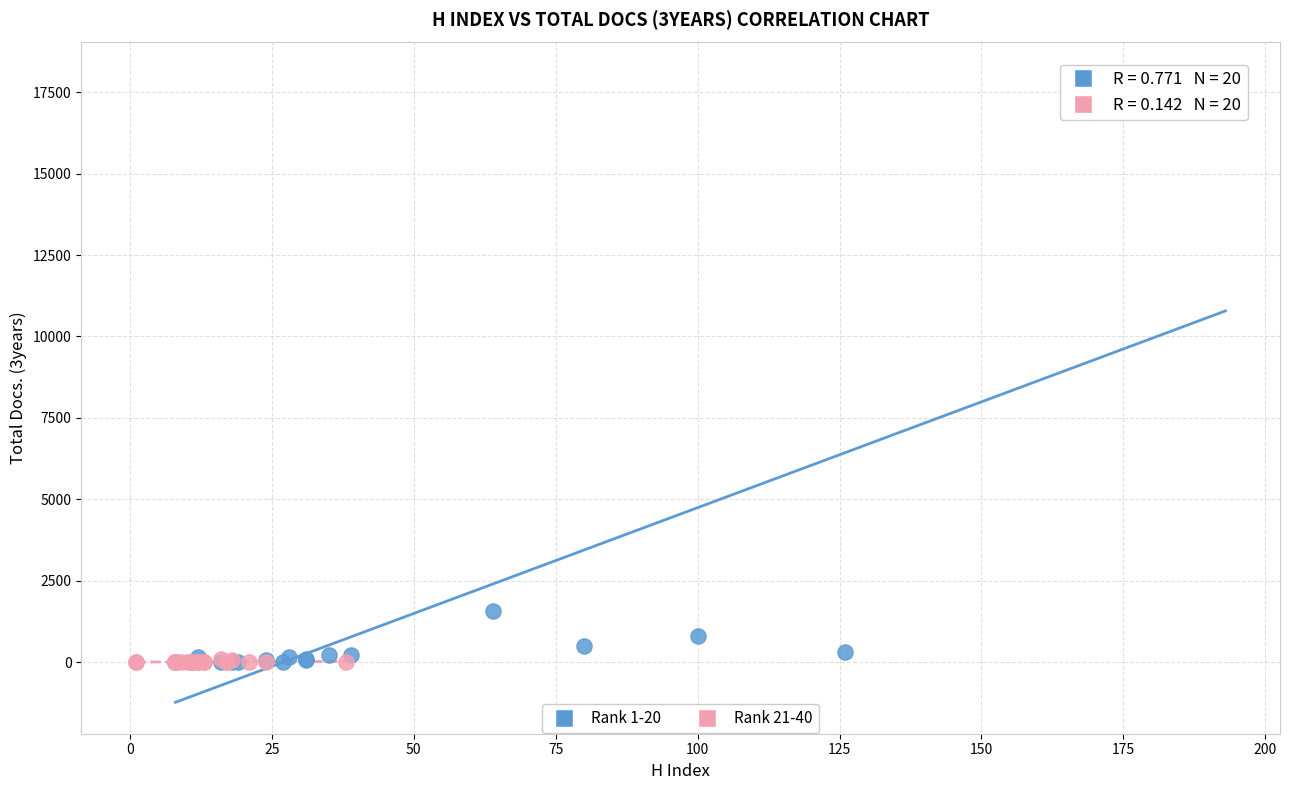

What are all the series names shown in the legend?

Rank 1-20, Rank 21-40